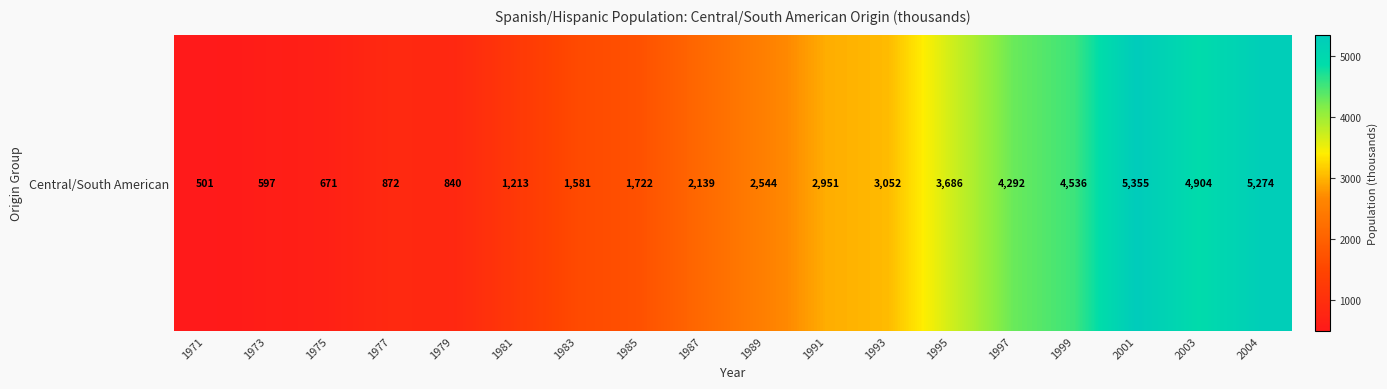

At which category does the chart reach its peak across all series?

2001